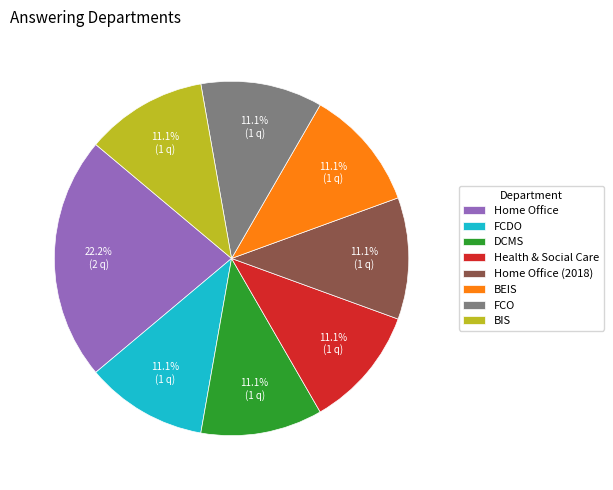

Which slice is the largest?

Home Office